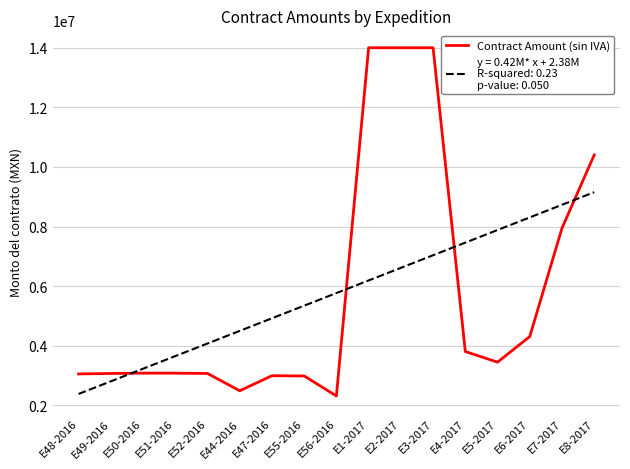

What is the smallest value displayed?

2313836.8